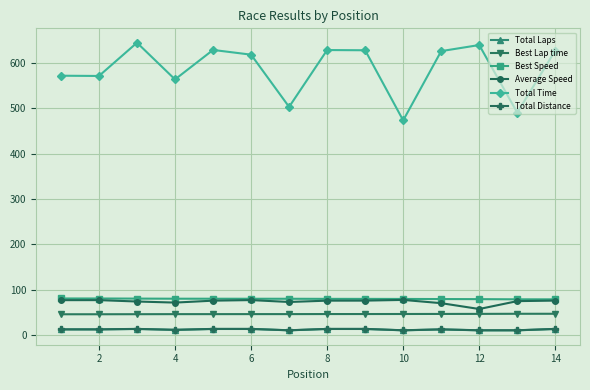

What is the maximum value shown in the chart?

645.0